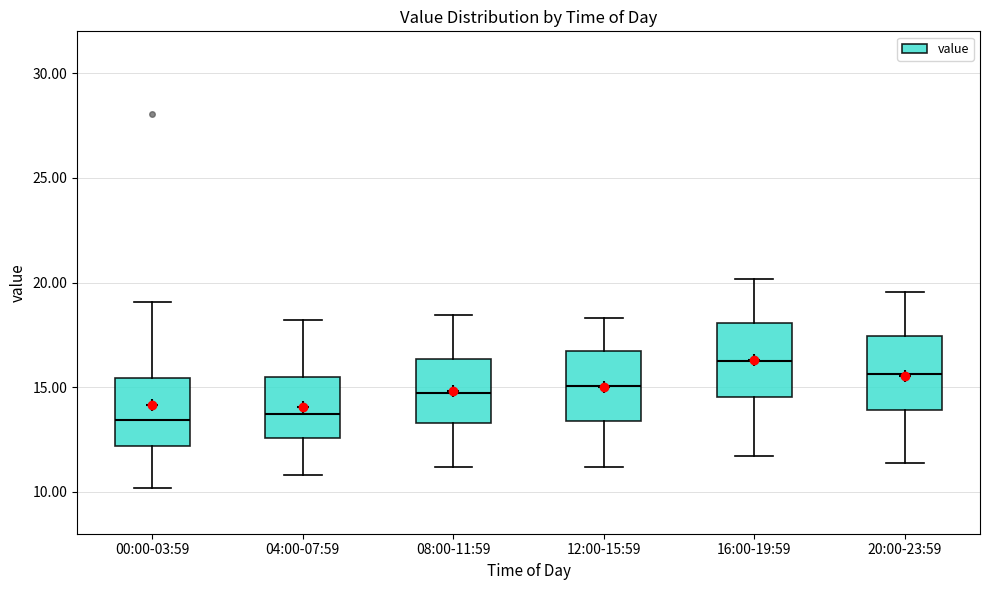

Reading left to right, read every box against the y-axis: the position of its median line, the range the box covers, and the ends of its whiskers. The values are not printed on the chart, so give them approximately, as read against the axis.

00:00-03:59: median 13.5, box 12.0 to 15.5, whiskers 10.0 to 19.0
04:00-07:59: median 13.5, box 12.5 to 15.5, whiskers 11.0 to 18.0
08:00-11:59: median 14.5, box 13.5 to 16.5, whiskers 11.0 to 18.5
12:00-15:59: median 15.0, box 13.5 to 16.5, whiskers 11.0 to 18.5
16:00-19:59: median 16.5, box 14.5 to 18.0, whiskers 11.5 to 20.0
20:00-23:59: median 15.5, box 14.0 to 17.5, whiskers 11.5 to 19.5